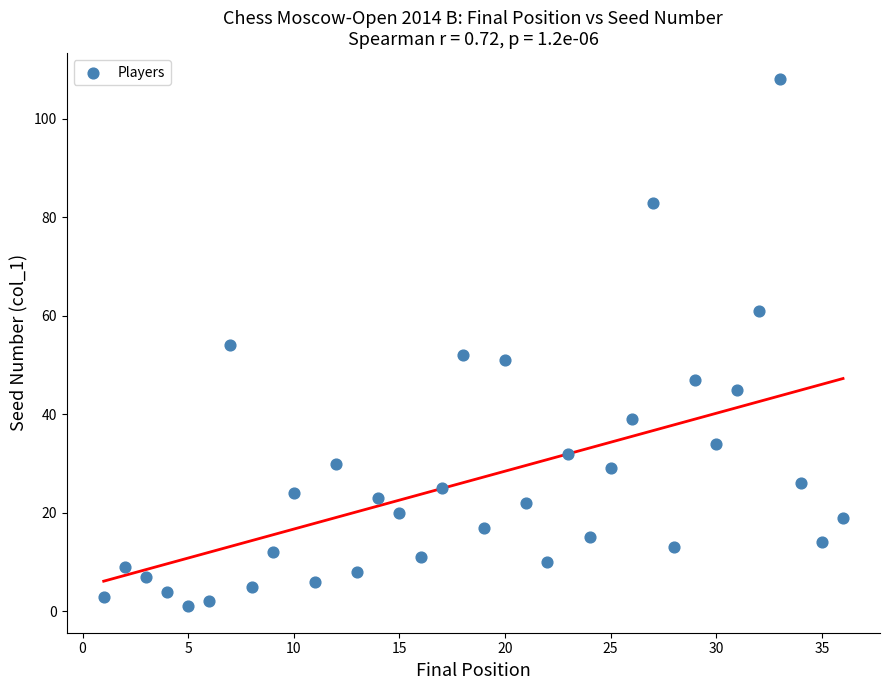

What is the range of X values (max minus min)?

35